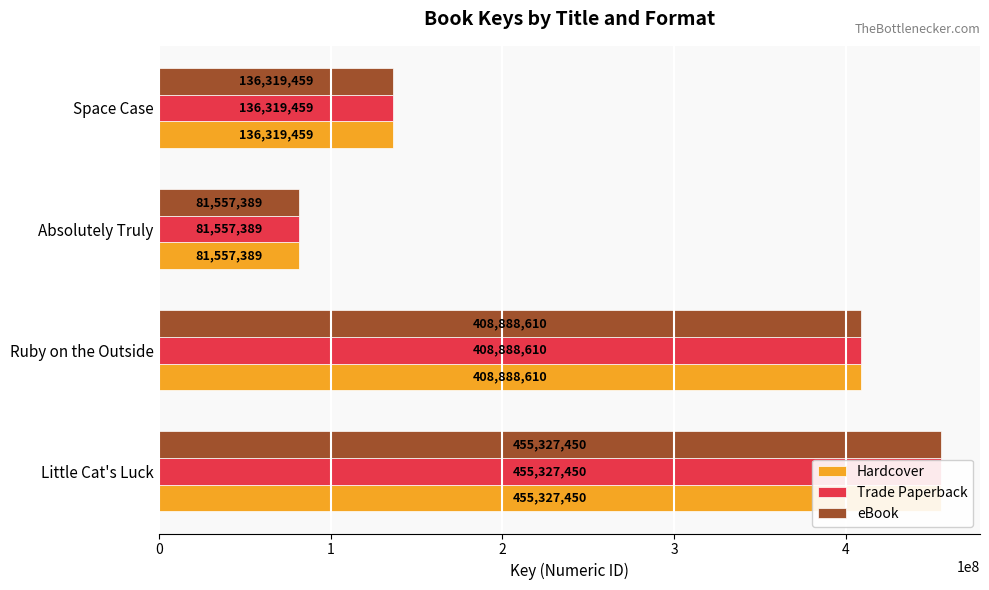

Which series has the widest spread of values?

Hardcover